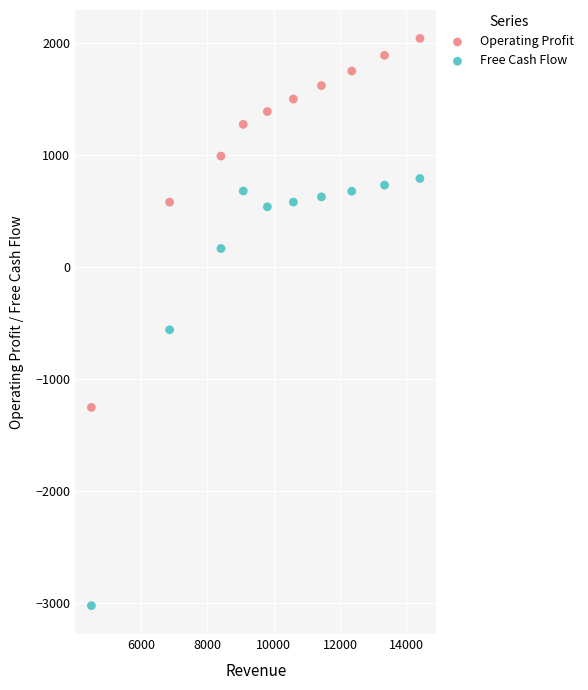

In the Free Cash Flow series, what Y value is closest to -1113?

-557.2